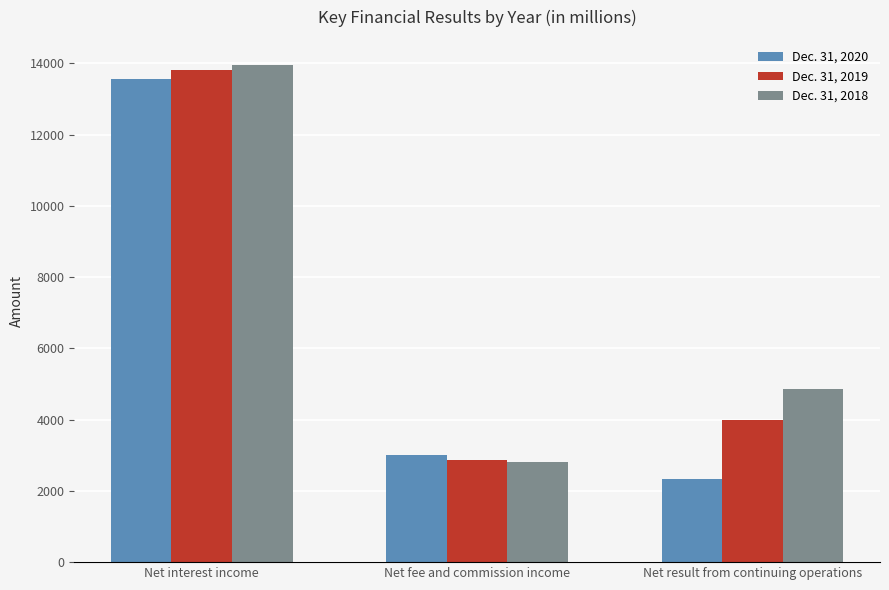

How many series are shown in this chart?

3